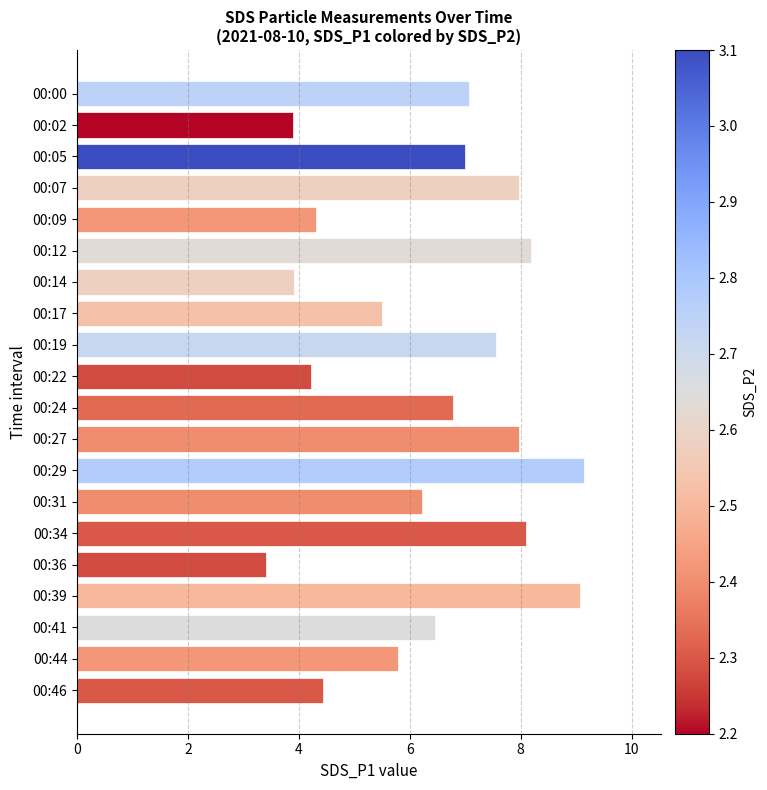

Does the chart contain stacked bars?

No